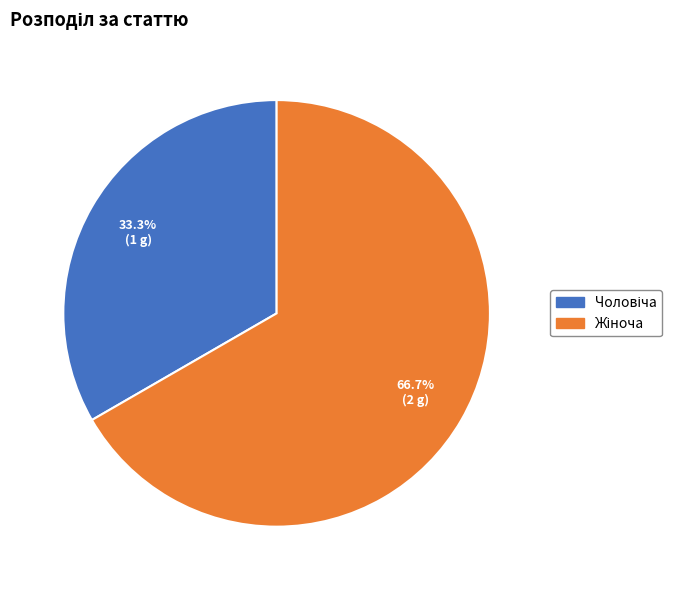

Is there a majority slice in this chart?

Yes